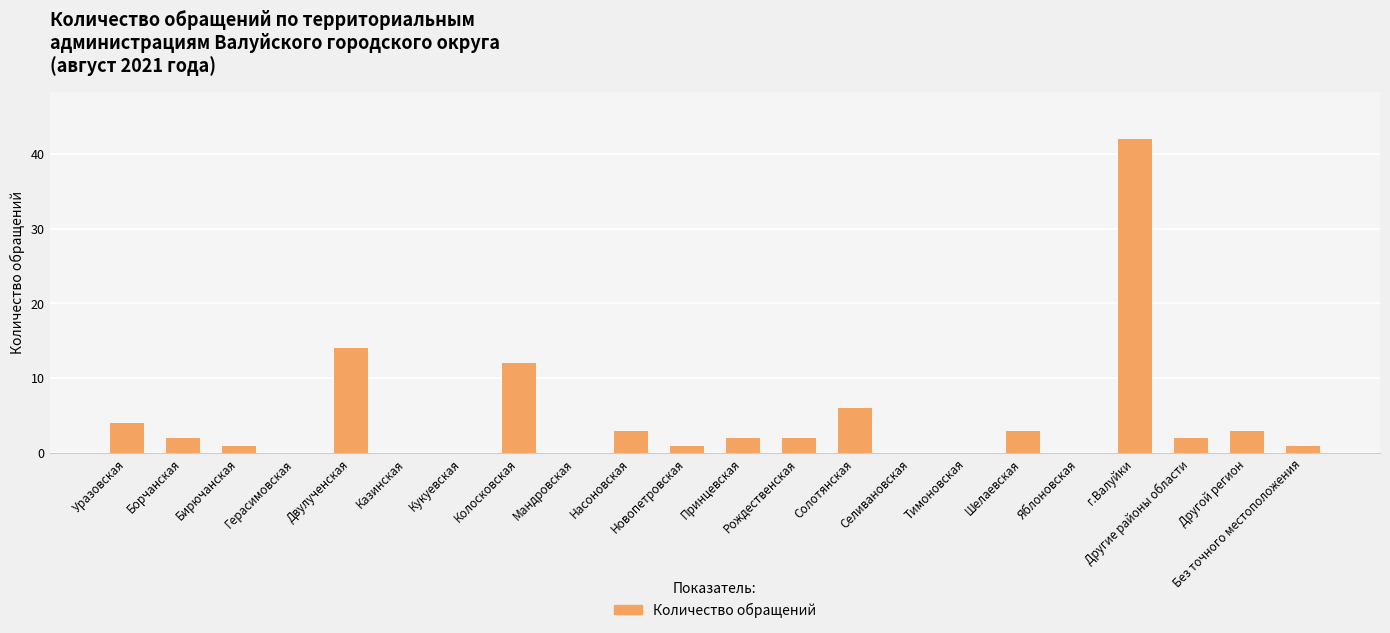

Count the number of categories in the chart.

22